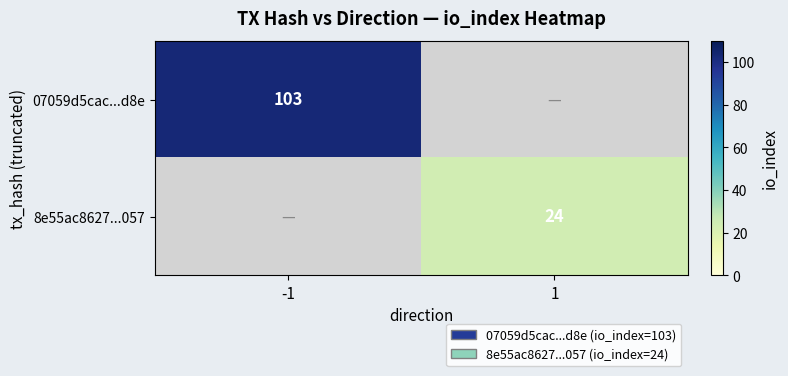

Count the number of categories in the chart.

2